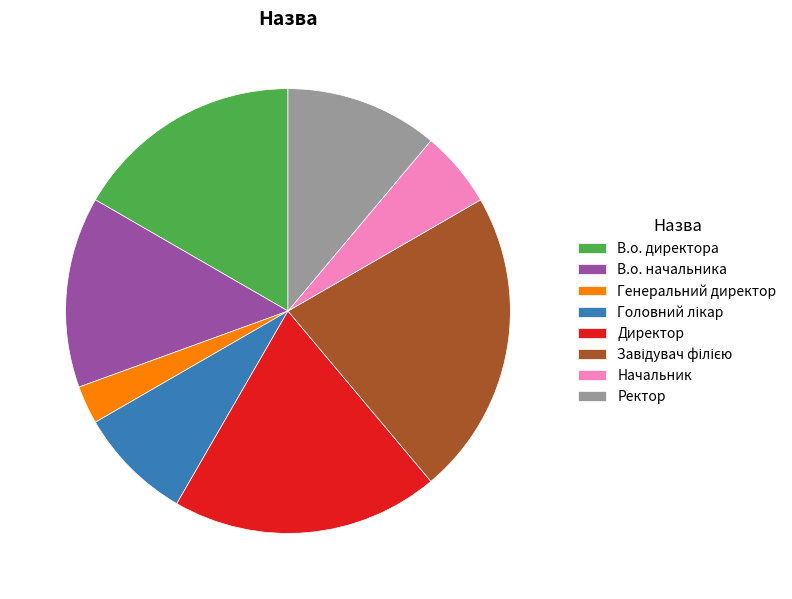

Combined, do Генеральний директор and Начальник account for over 50%?

No